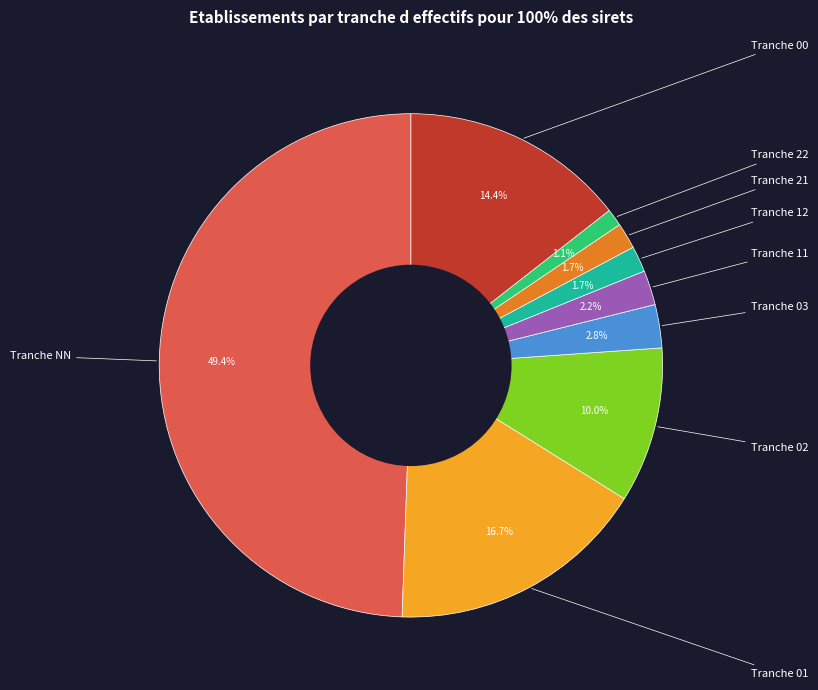

How many slices are in this pie chart?

9